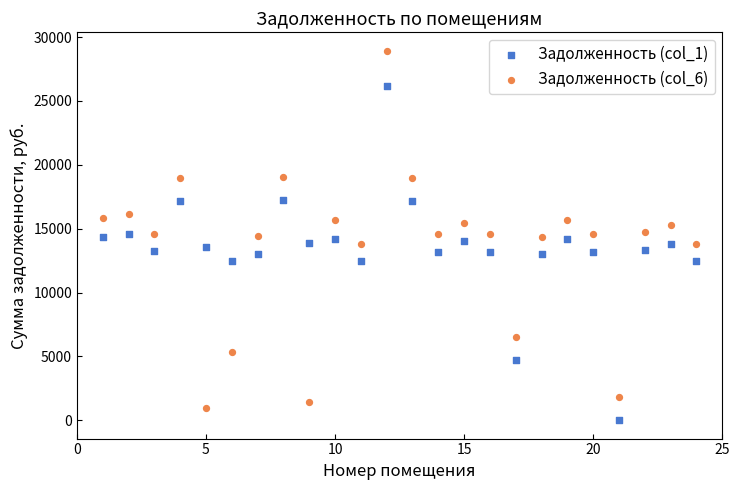

Which series has the widest spread of Y values?

Задолженность (col_6)